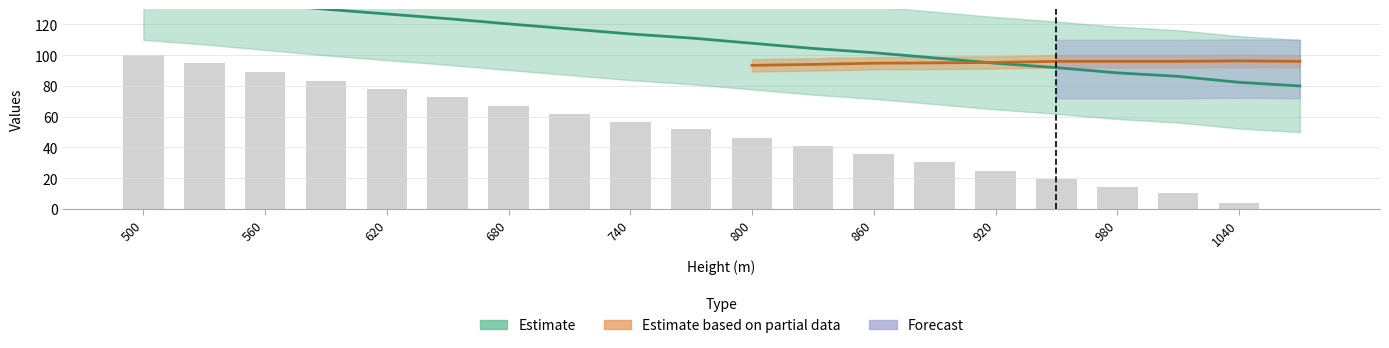

Reading right to left, extract all data points from this chart.

1070=0.0	1040=4.0	1010=10.4	980=14.2	950=19.8	920=24.6	890=30.4	860=36.0	830=40.7	800=46.3	770=51.9	740=56.4	710=61.8	680=67.3	650=72.9	620=78.0	590=83.1	560=89.1	530=95.0	500=100.0